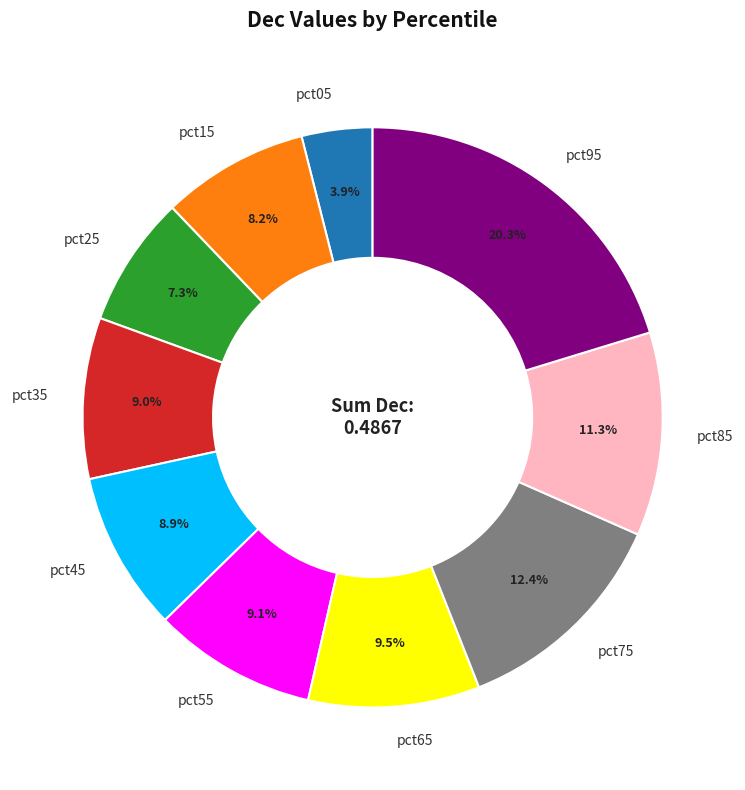

Is the sum of pct25 and pct15 greater than half?

No